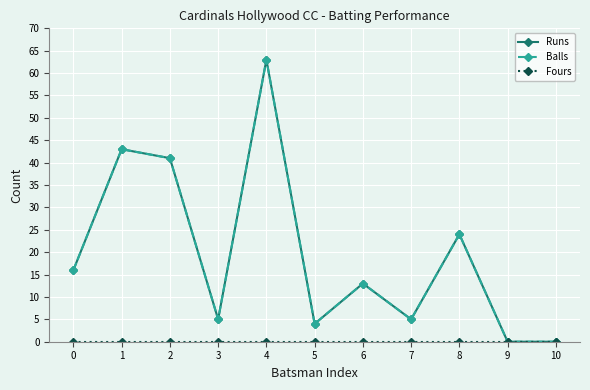

Does the chart have visible grid lines?

Yes